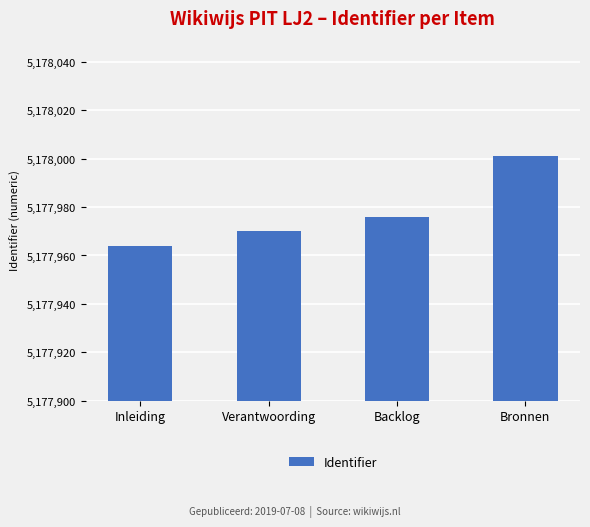

Read the value at Inleiding.

5177964